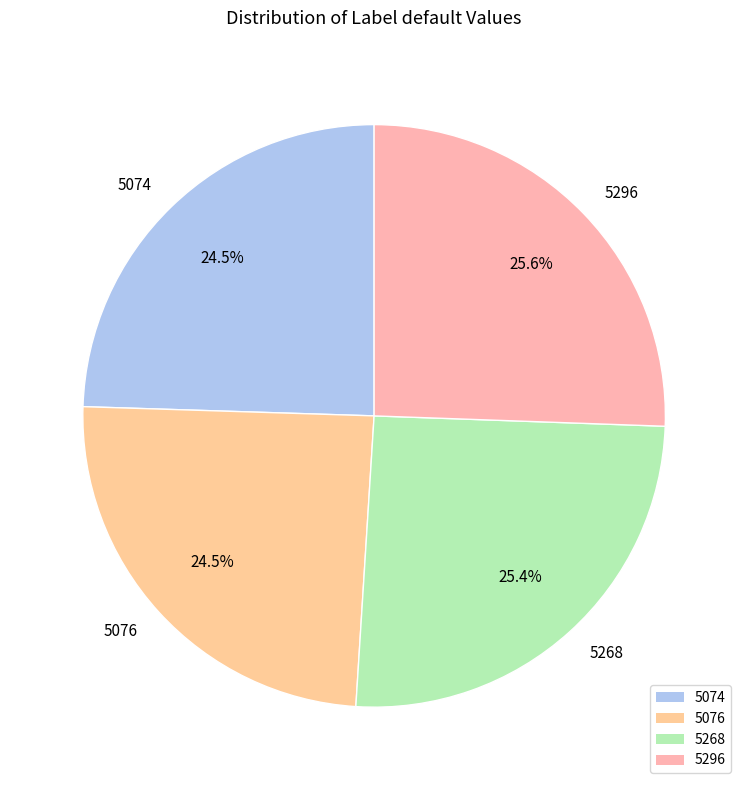

Approximately how many times larger is the value at 5074 compared to 5296?

1.0